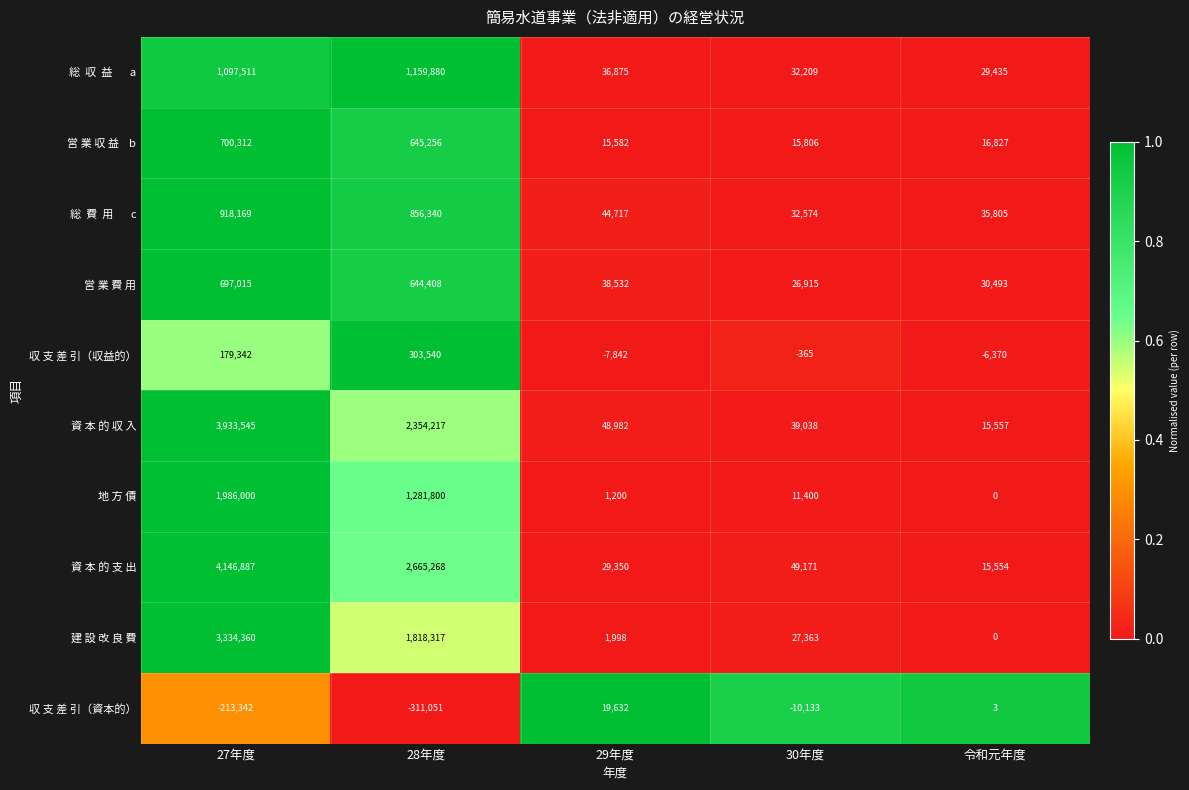

What is the average value of the 収 支 差 引（資本的） series?

-102978